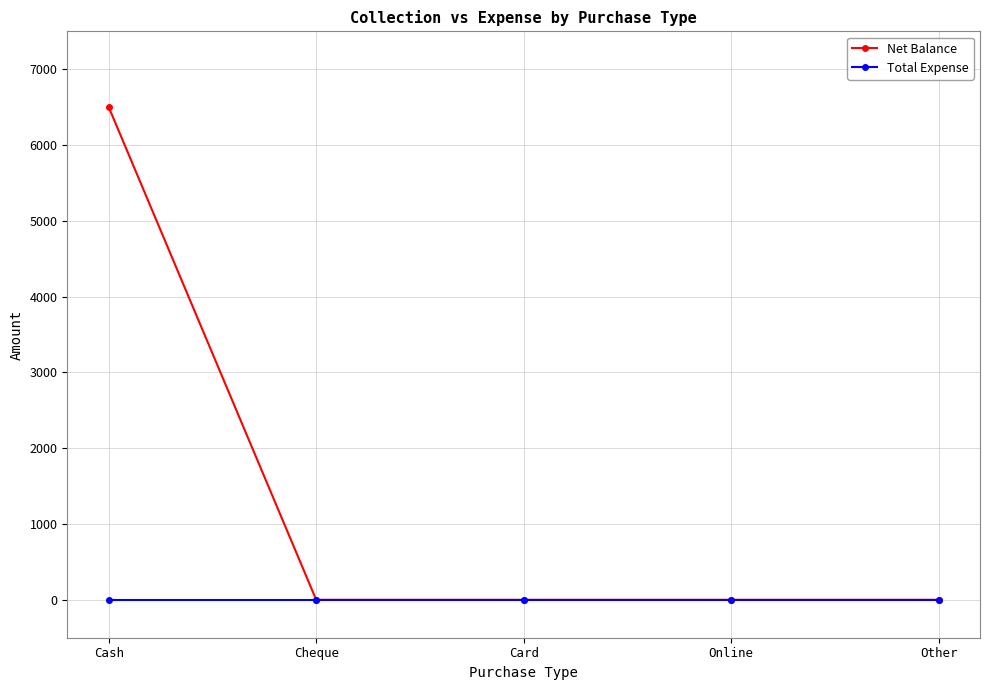

How many categories are shown in the chart?

5